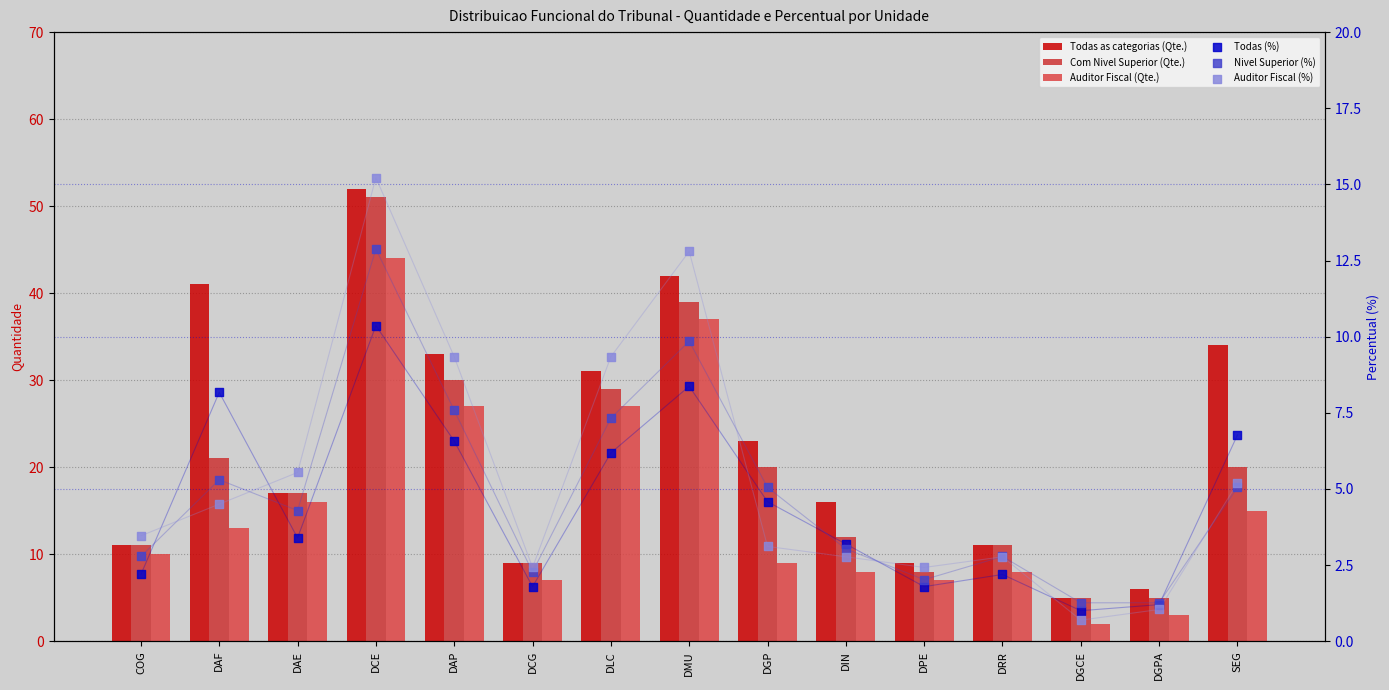

What are all the series names shown in the legend?

Todas as categorias (Qte.), Com Nivel Superior (Qte.), Auditor Fiscal (Qte.), Todas (%), Nivel Superior (%), Auditor Fiscal (%)